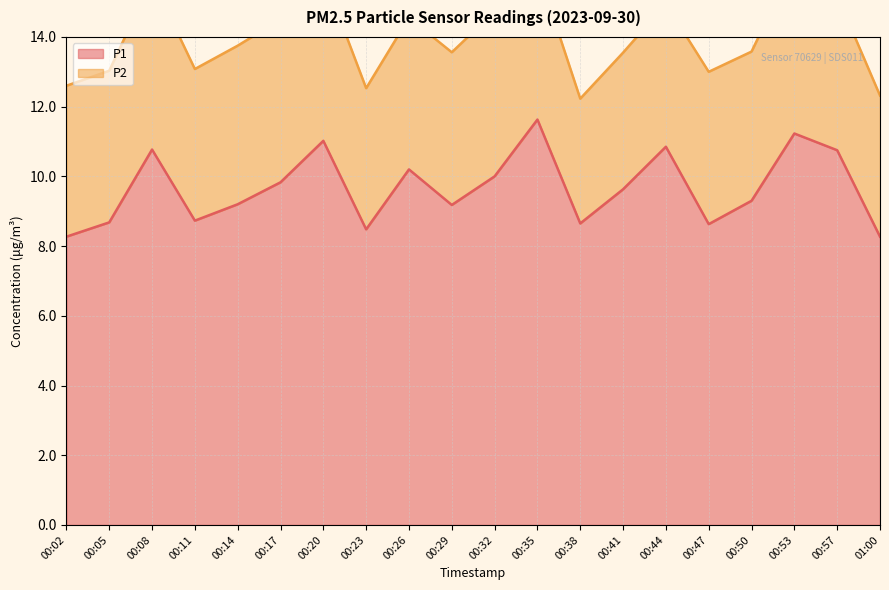

Between 00:02 and 00:29, which is larger?

00:29